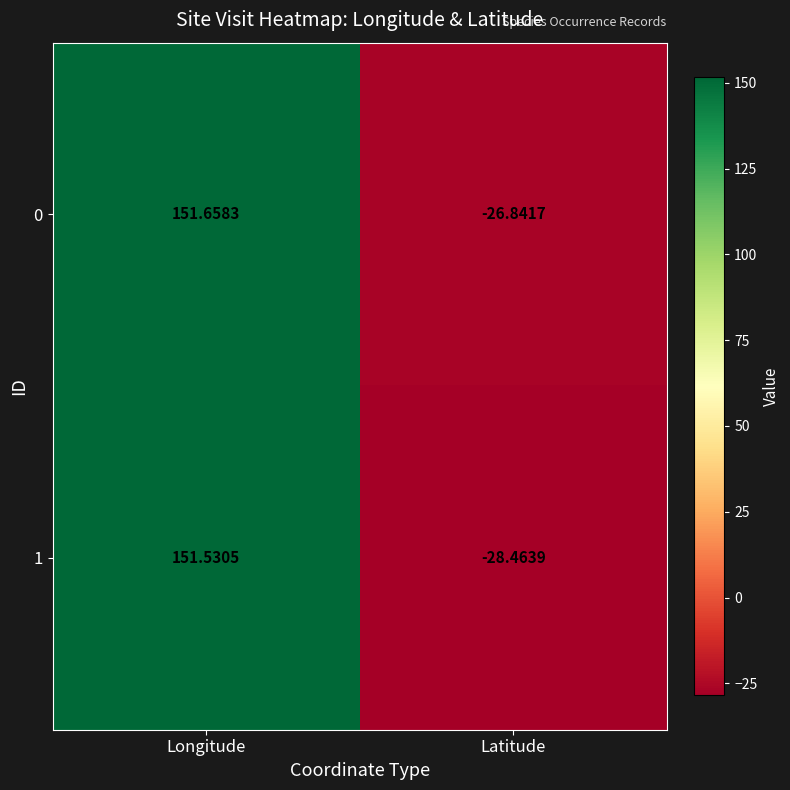

At Longitude, list the series in order from largest to smallest.

0, 1